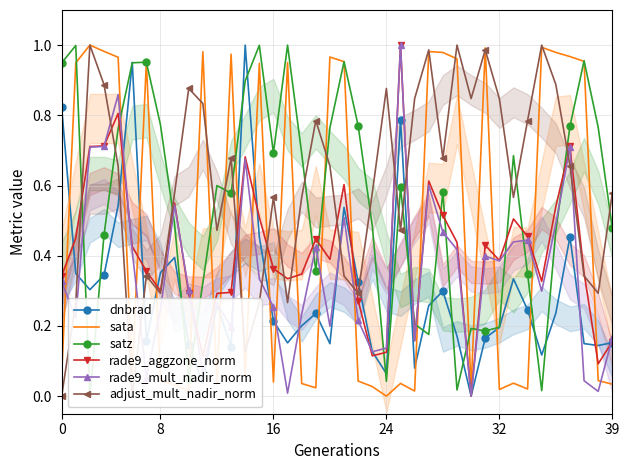

How many positive values does the rade9_mult_nadir_norm series have?

39